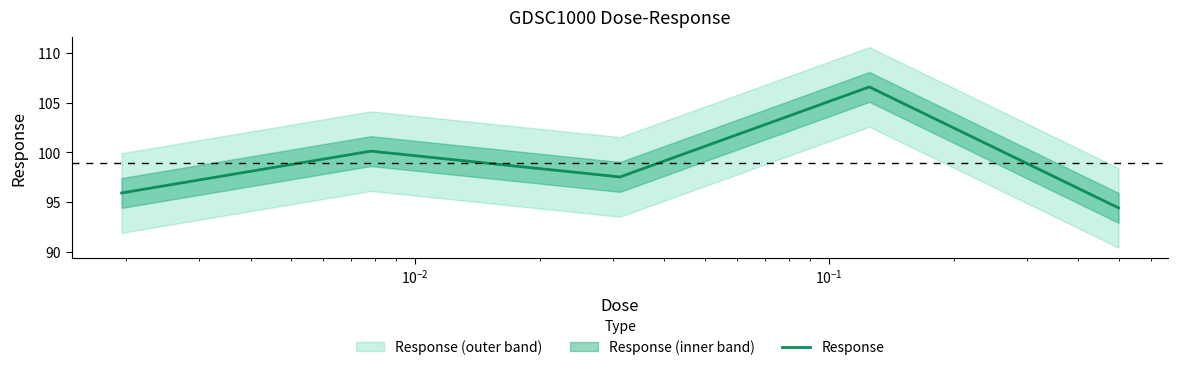

What is the minimum value for Response?

94.4